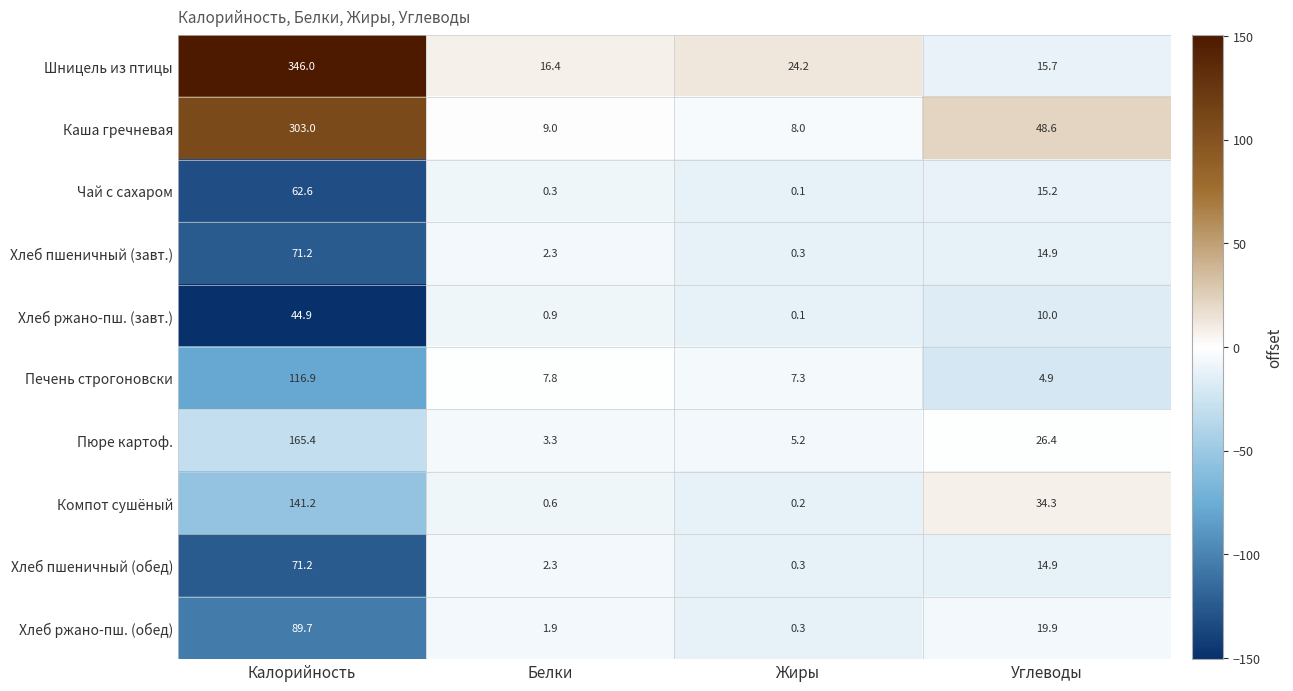

How many series are shown in this chart?

10